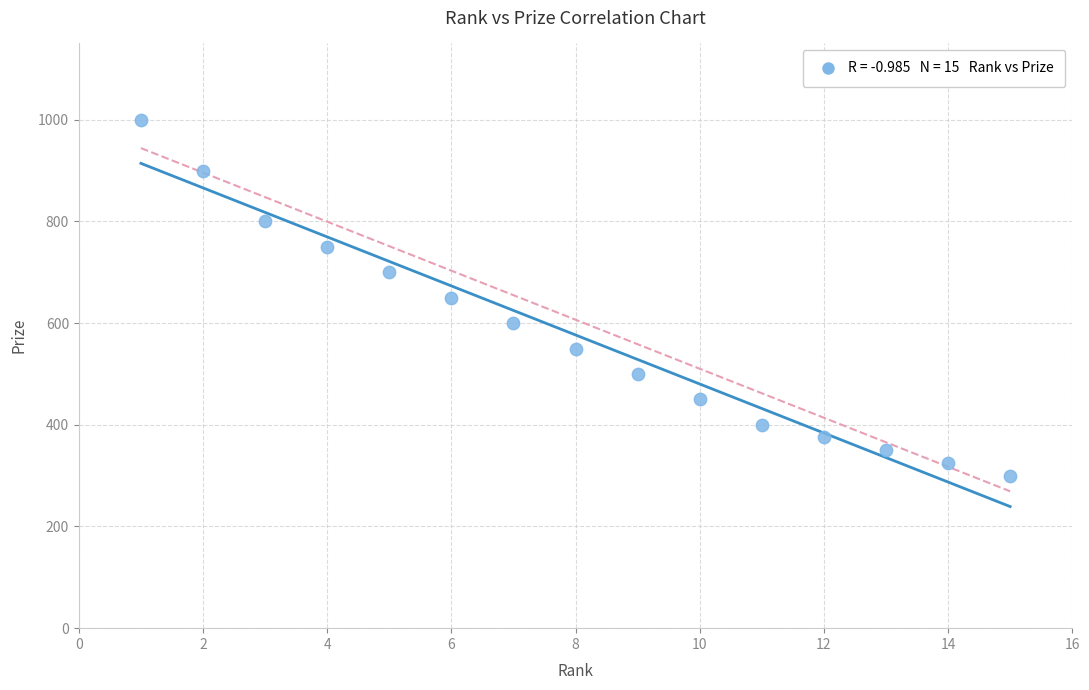

What is the range of X values (max minus min)?

14